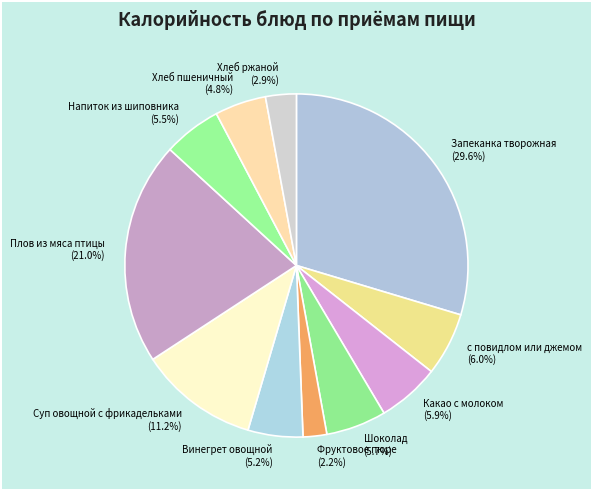

True or false: Плов из мяса птицы accounts for 13% of the total.

False